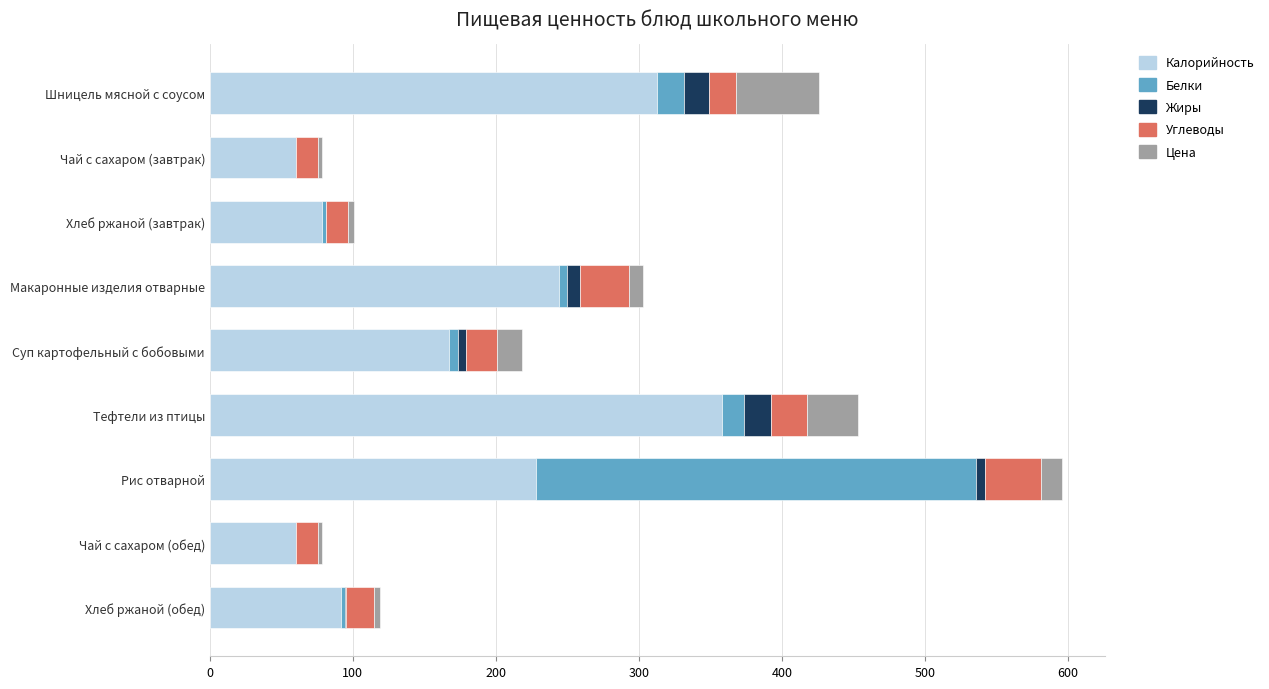

Is it true that Калорийность equals 244.5 at Макаронные изделия отварные?

True